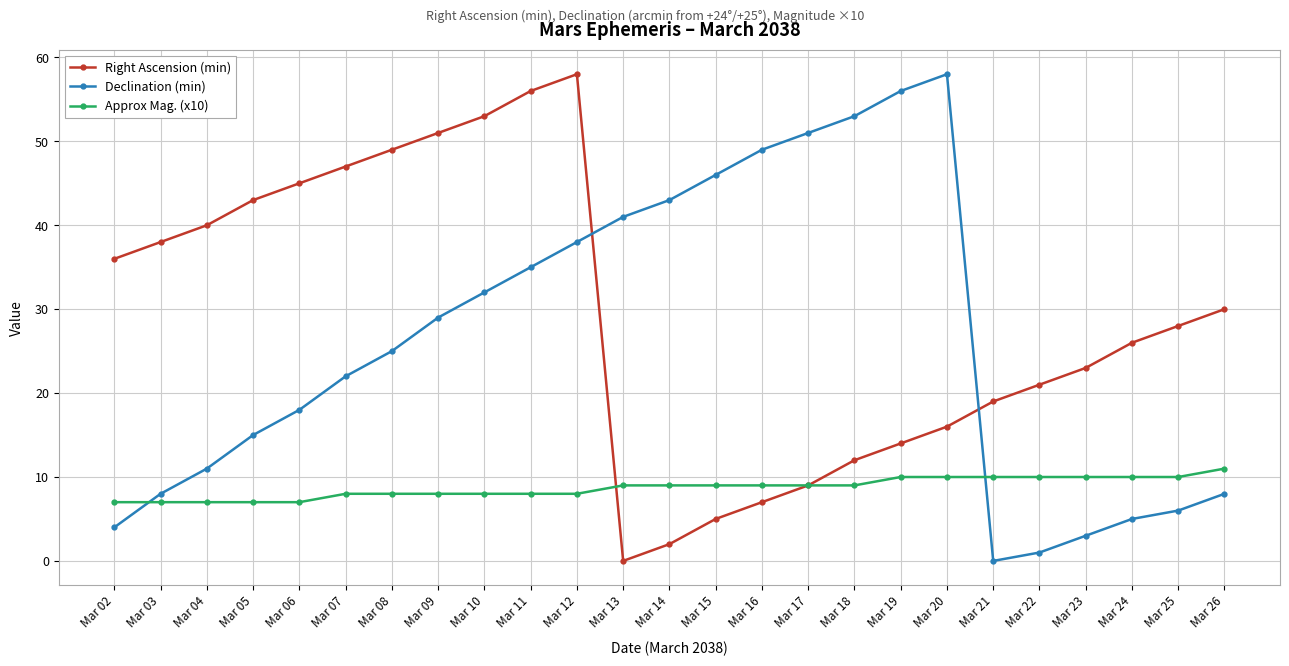

Reading left to right, what are all the values shown in this chart?

Right Ascension (min): 36	38	40	43	45	47	49	51	53	56	58	0	2	5	7	9	12	14	16	19	21	23	26	28	30
Declination (min): 4	8	11	15	18	22	25	29	32	35	38	41	43	46	49	51	53	56	58	0	1	3	5	6	8
Approx Mag. (x10): 7	7	7	7	7	8	8	8	8	8	8	9	9	9	9	9	9	10	10	10	10	10	10	10	11